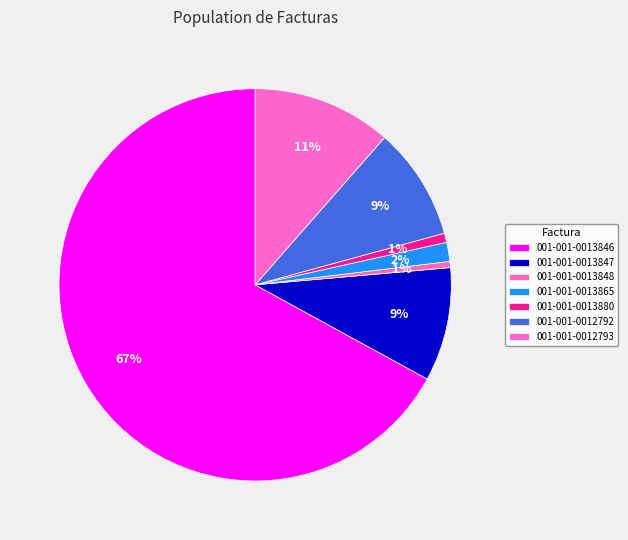

What is the largest slice in the pie chart?

001-001-0013846